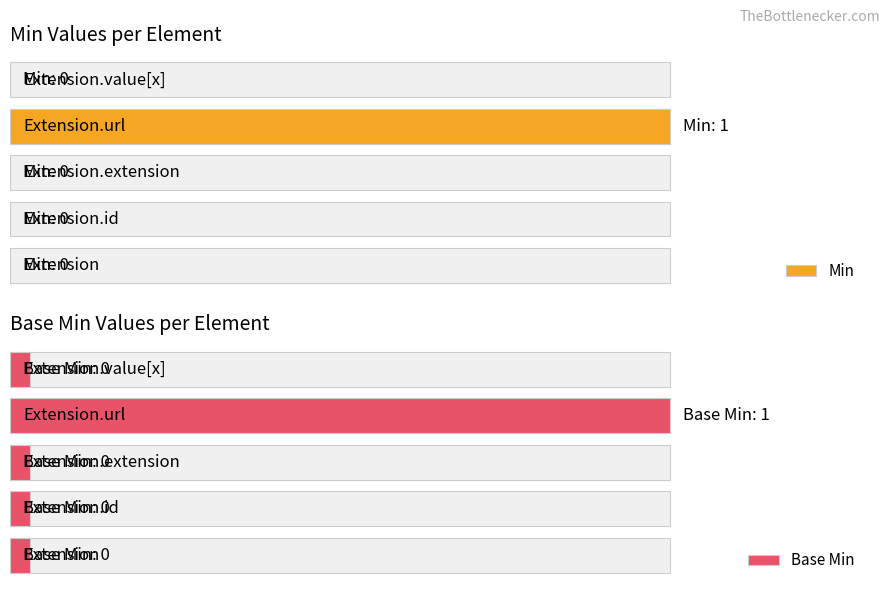

True or false: Base Min has a value of 2 at Extension.url.

False